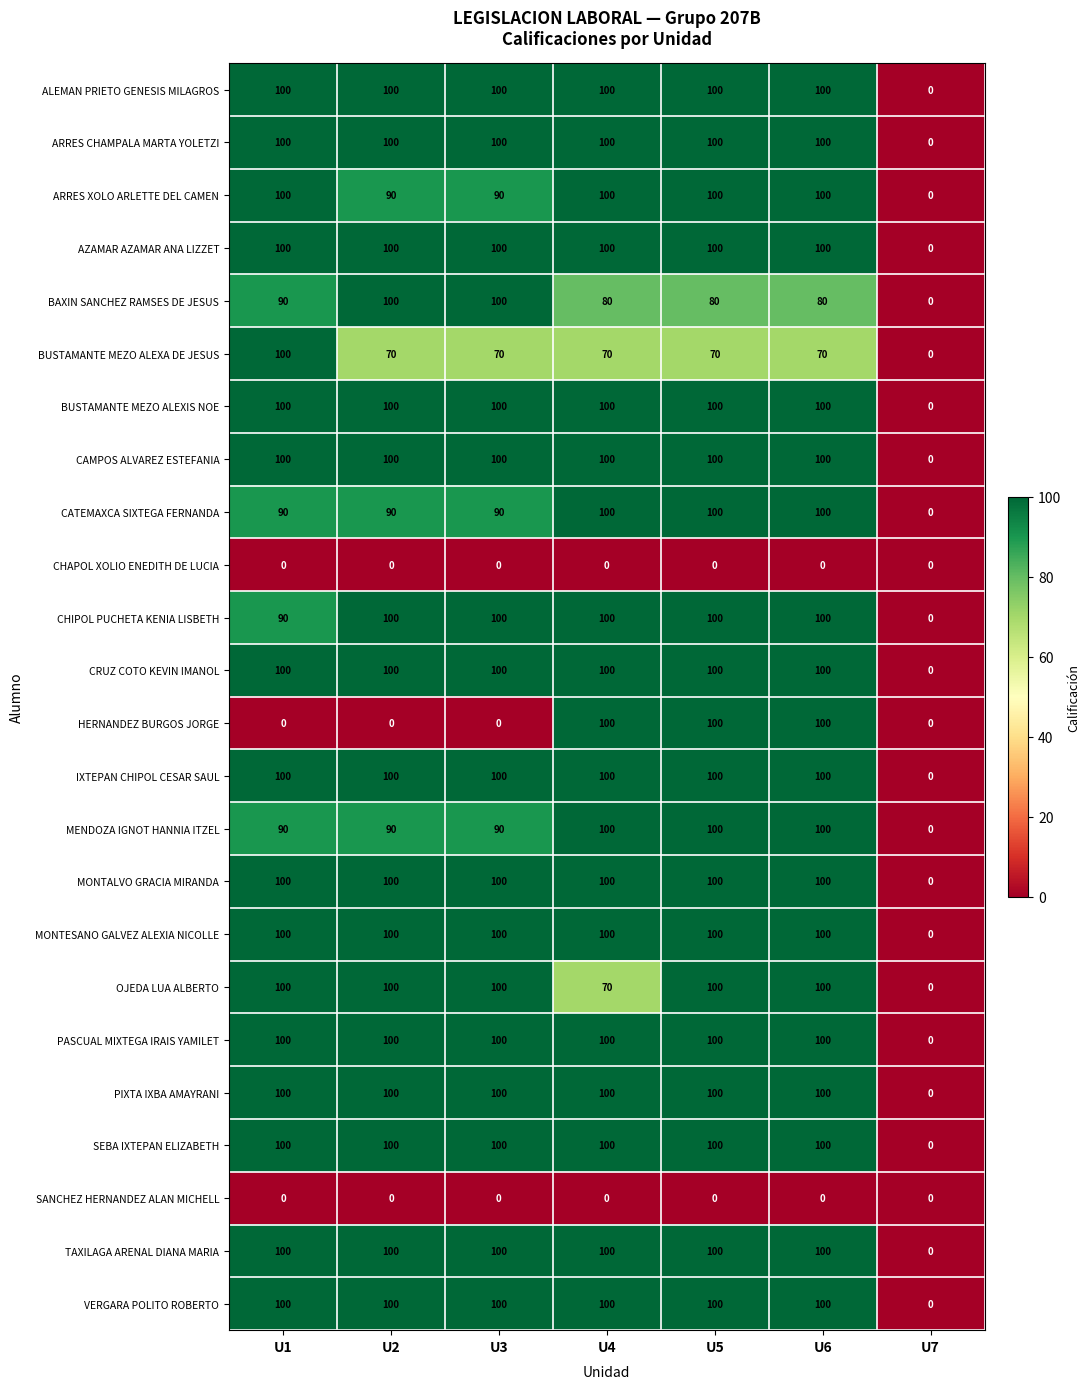

What is the difference between the highest and lowest values at U2?

100